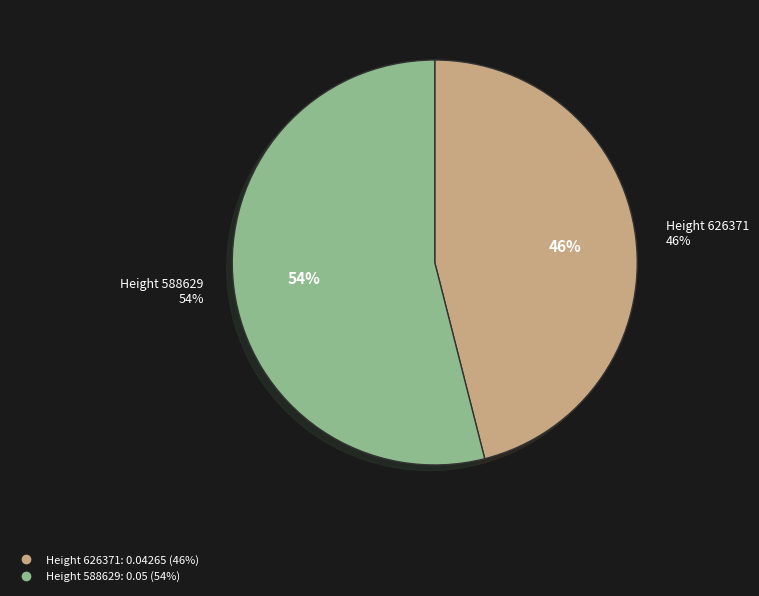

Is it true that 588629 is 54% of the pie?

True